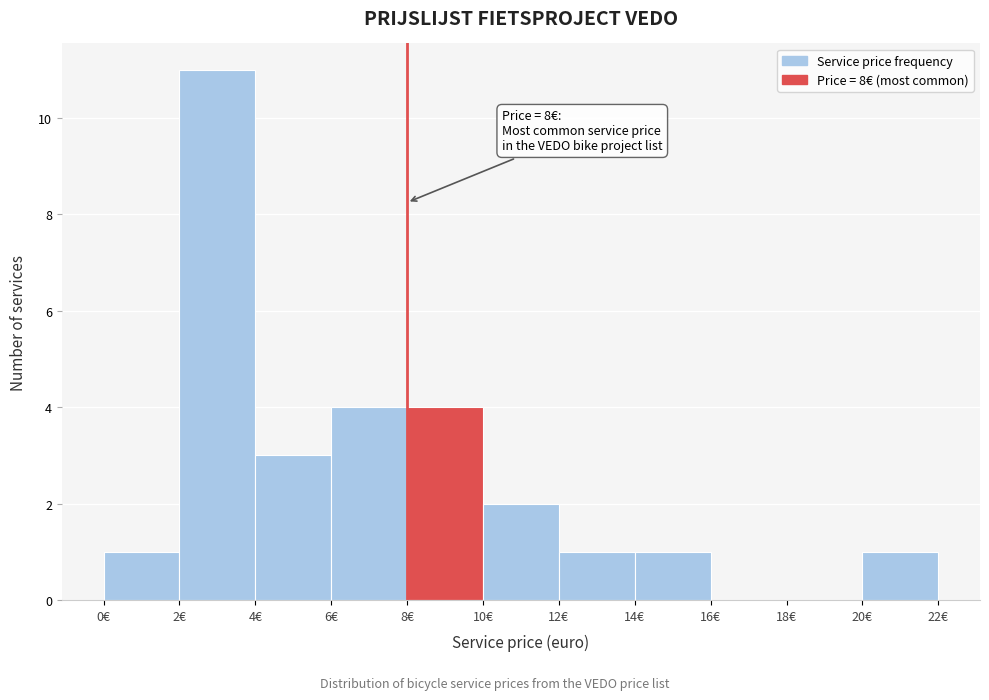

Over which range of the x-axis is the bar tallest?

2 to 4